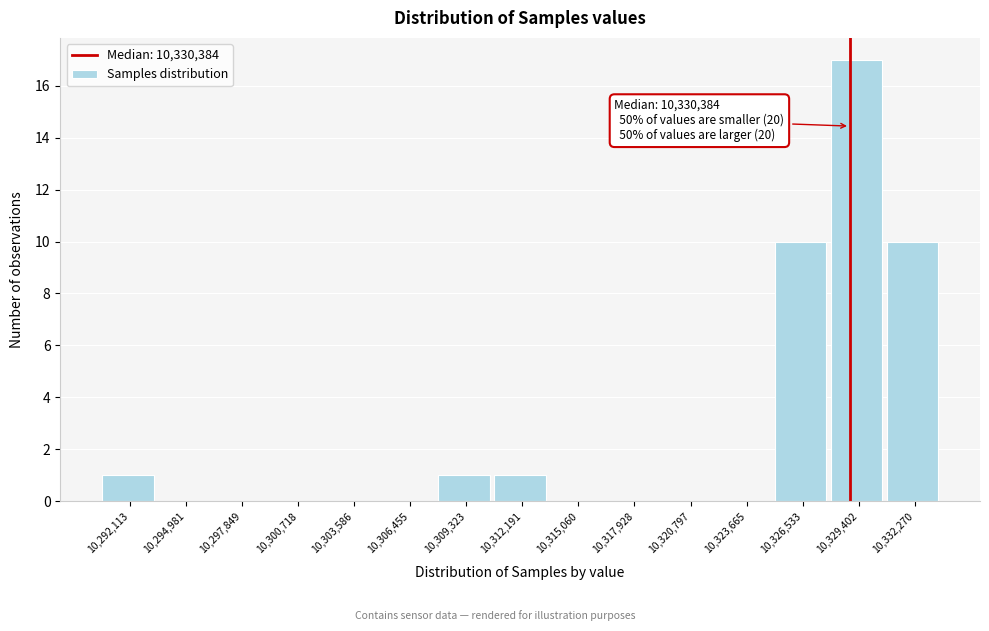

Reading left to right, transcribe all the data shown in this chart.

10,292,113=1	10,294,981=0	10,297,849=0	10,300,718=0	10,303,586=0	10,306,455=0	10,309,323=1	10,312,191=1	10,315,060=0	10,317,928=0	10,320,797=0	10,323,665=0	10,326,533=10	10,329,402=17	10,332,270=10